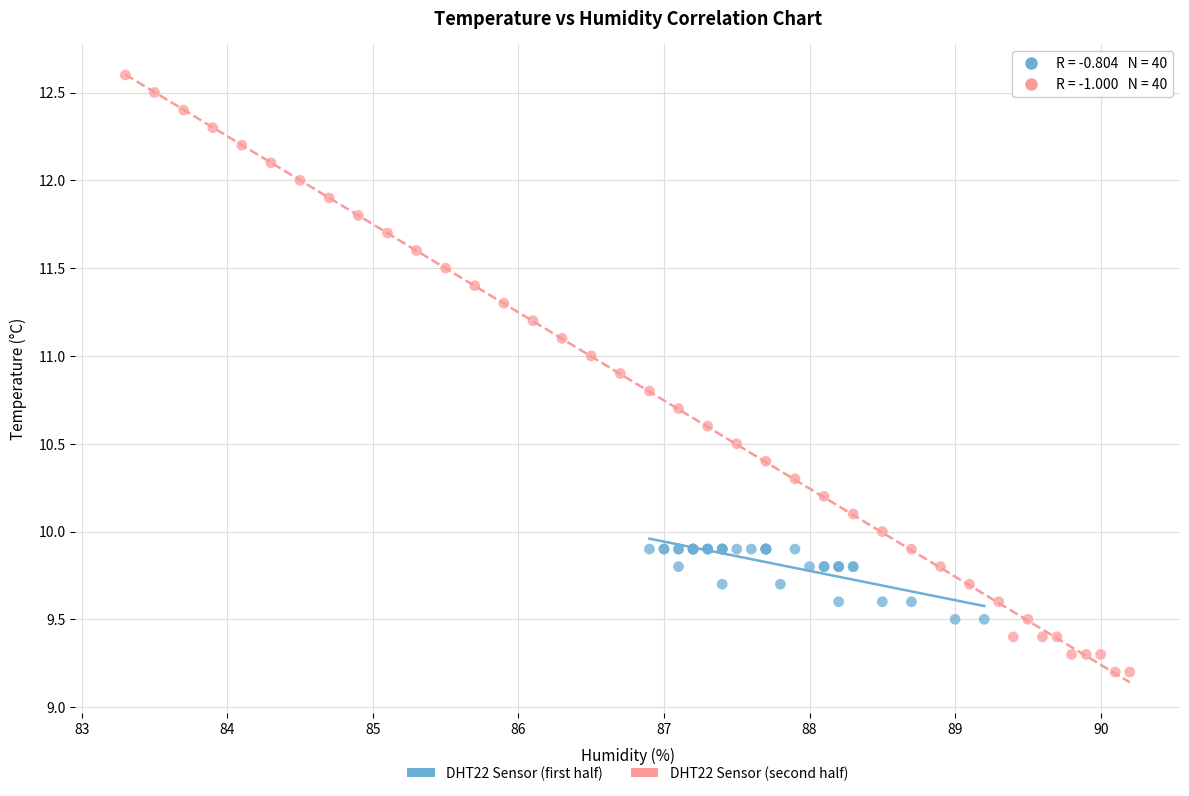

Which series contains the lowest Y value?

DHT22 Sensor (second half)